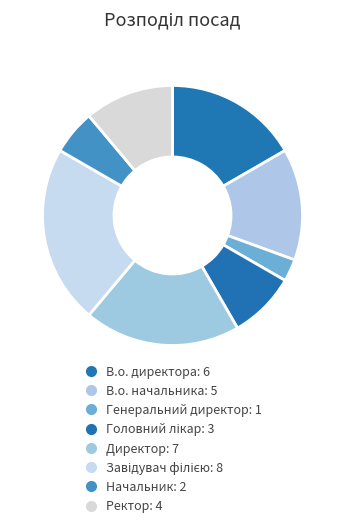

To the nearest percent, what is the average slice percentage?

12%